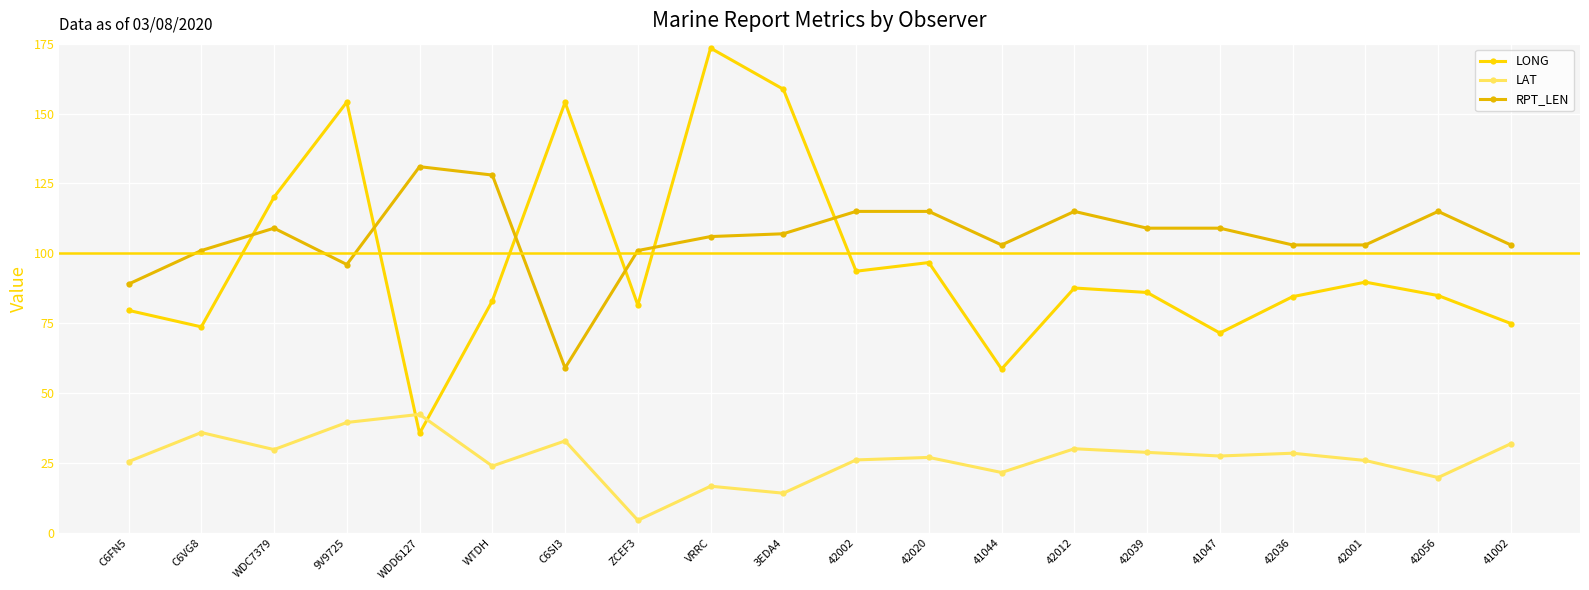

What is the maximum value shown in the chart?

173.4